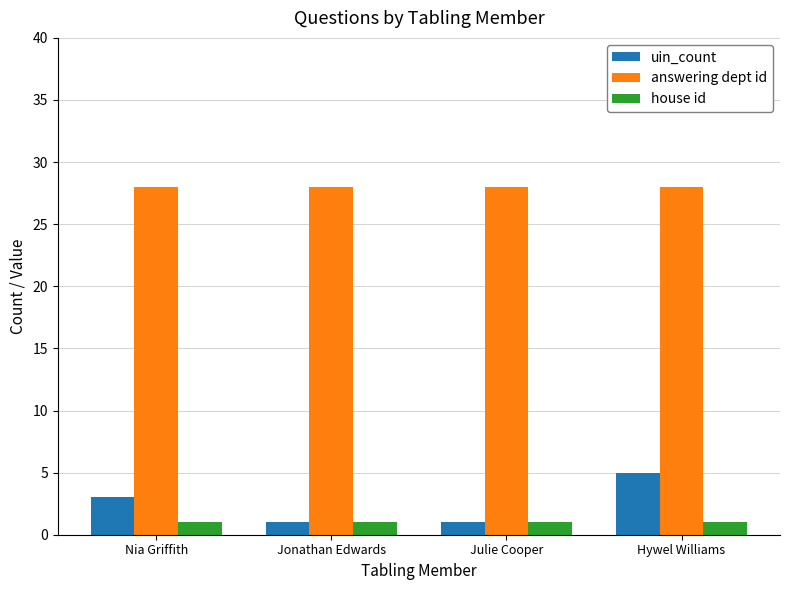

What is the difference between the highest and lowest values at Hywel Williams?

27